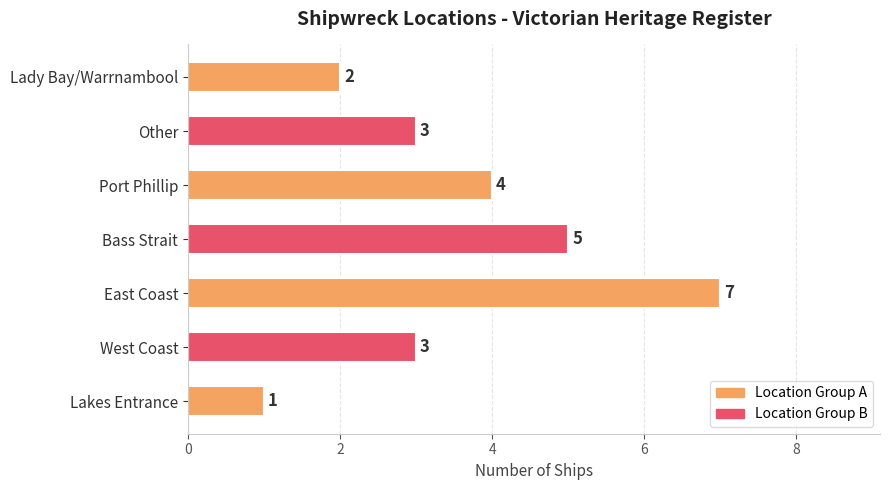

At which label is the value closest to 4?

Port Phillip